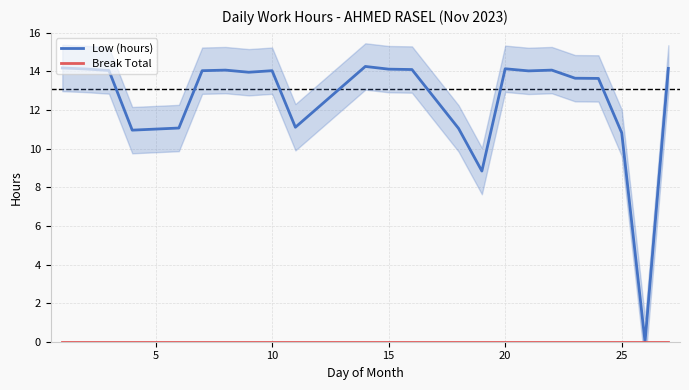

Which series has the largest range (max minus min)?

Low (hours)